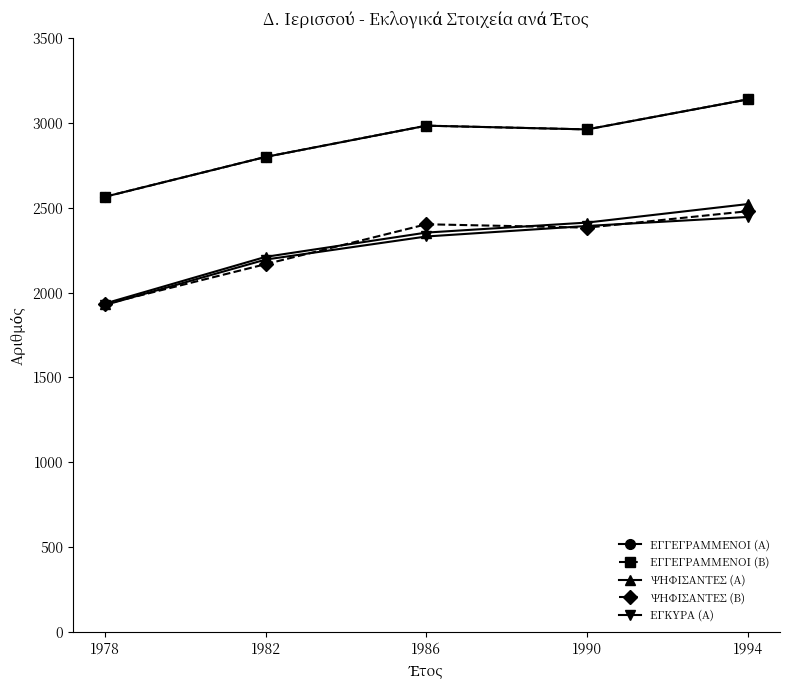

Read the ΨΗΦΙΣΑΝΤΕΣ (Α) value at 1978, to the nearest 10.

1940